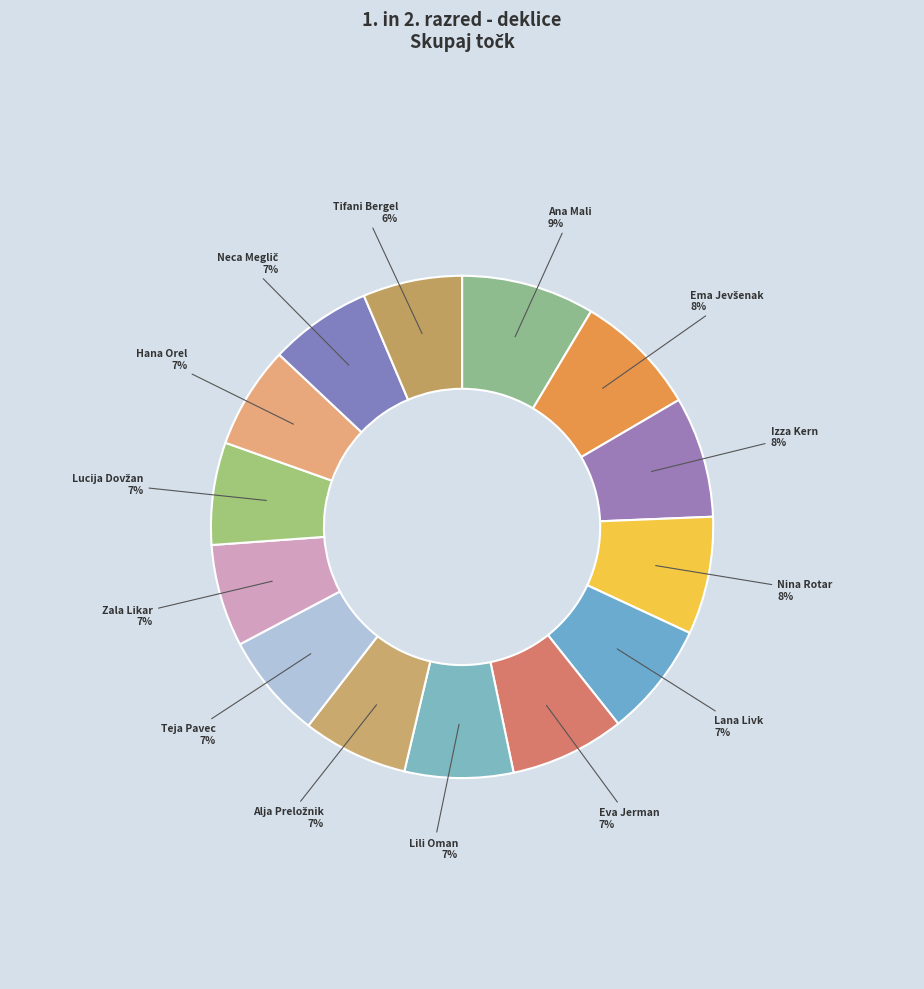

True or false: Eva Jerman accounts for 7% of the total.

True